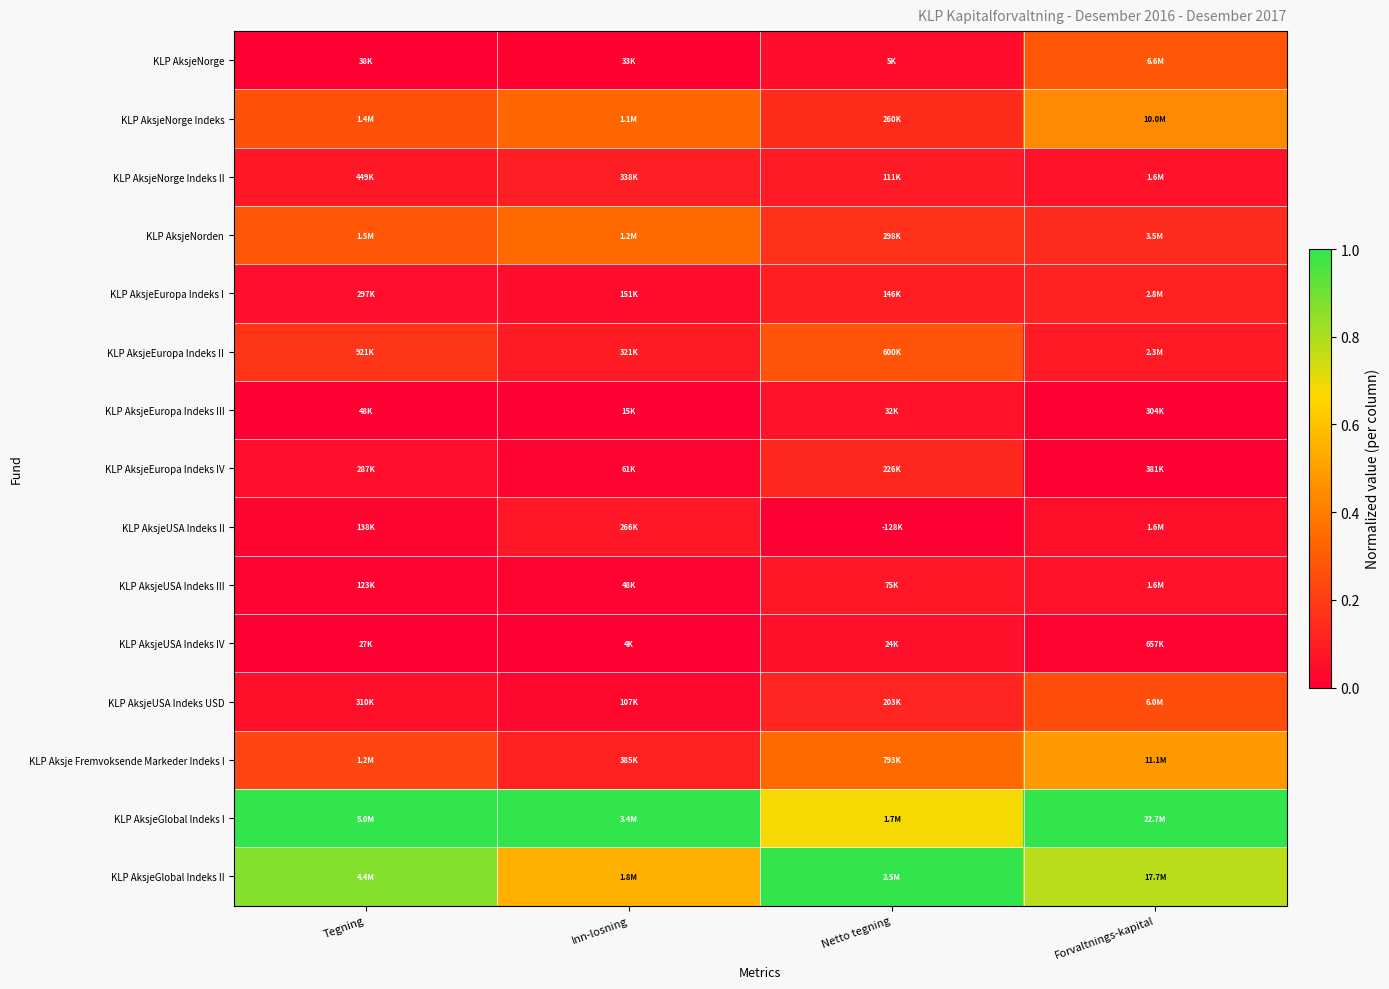

Which label corresponds to the largest value in the chart?

Tegning